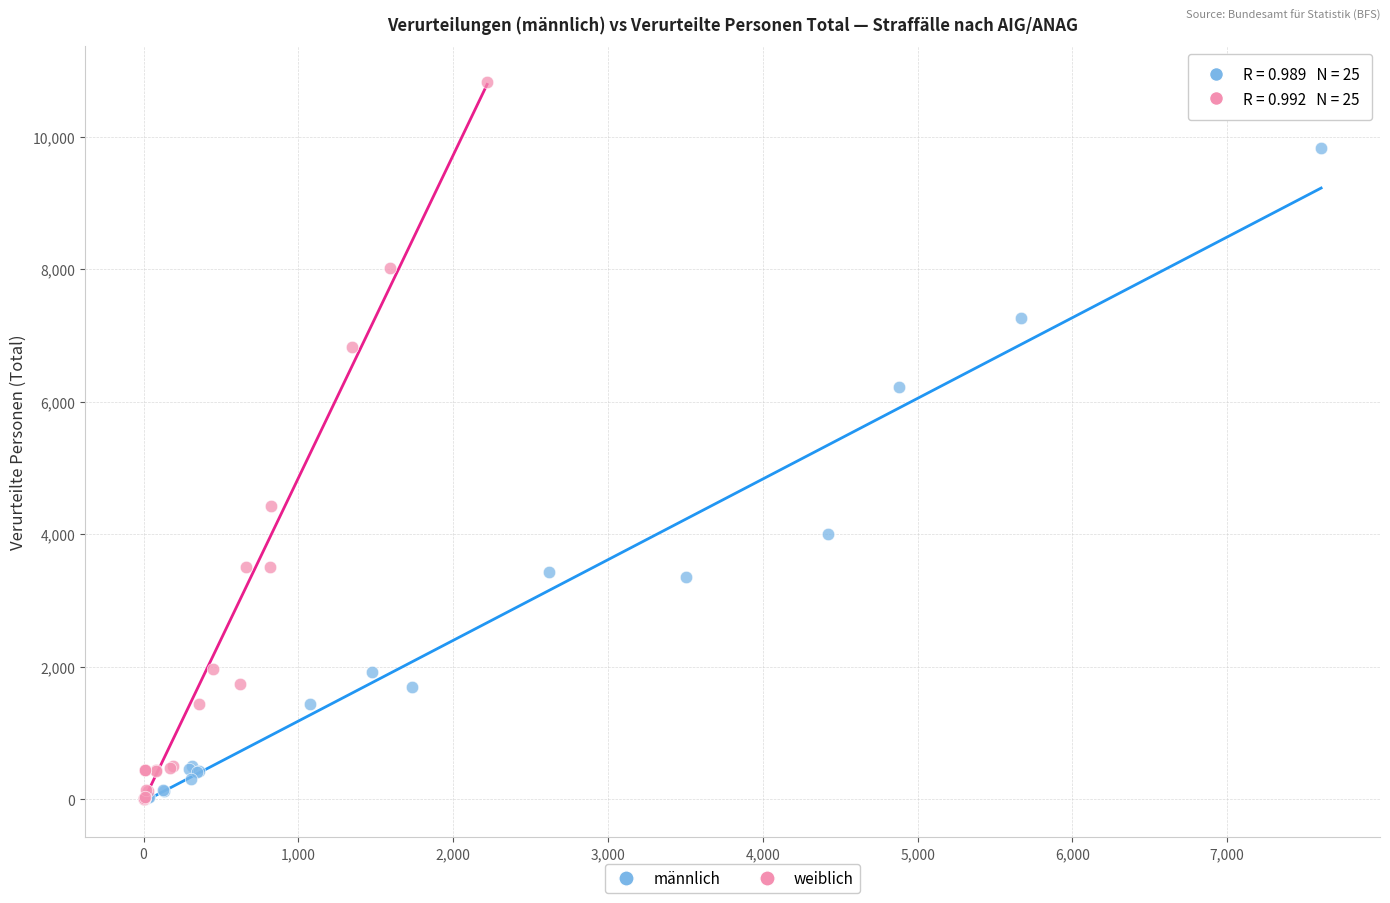

Which series has the widest spread of Y values?

weiblich